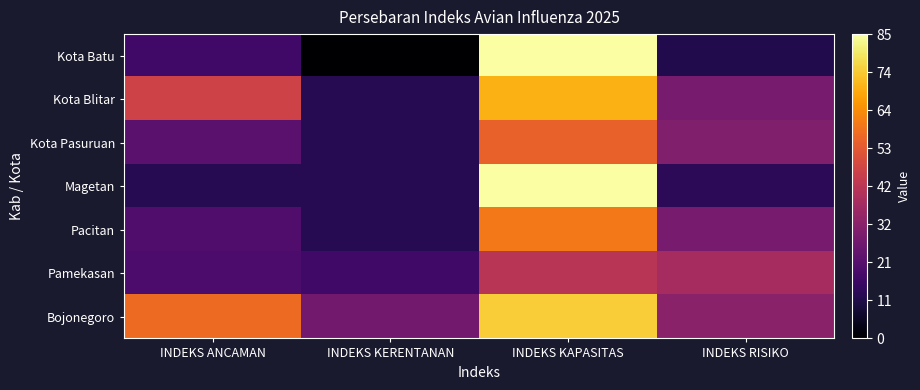

Count the number of categories in the chart.

4